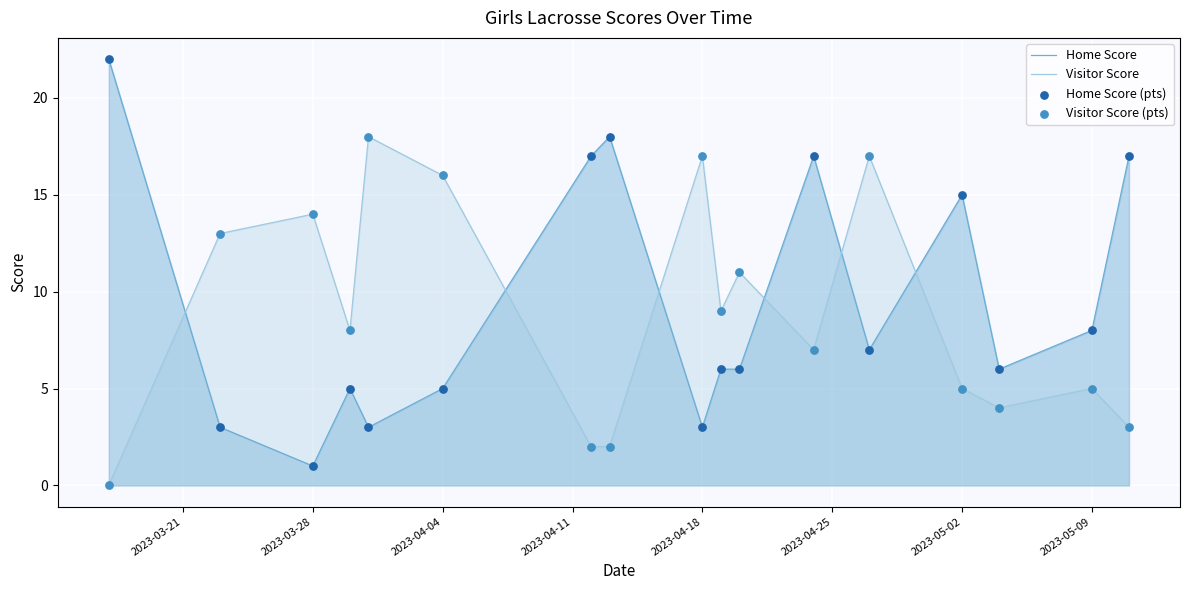

What are all the series names shown in the legend?

Home Score, Visitor Score